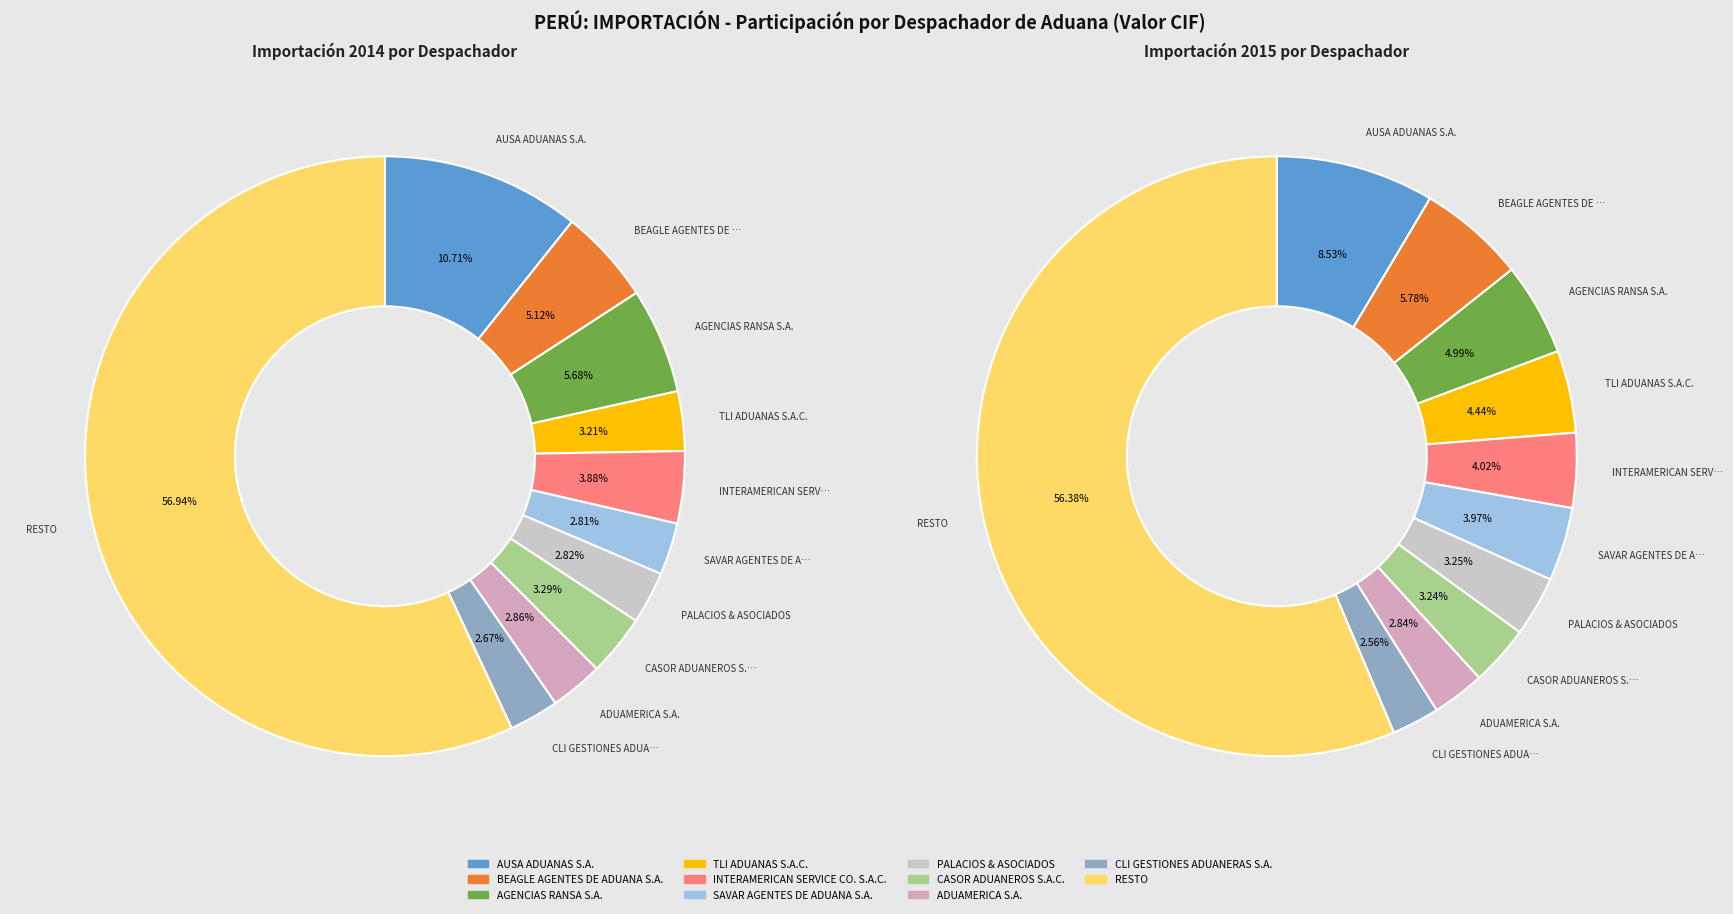

The CLI GESTIONES ADUANERAS S.A. slice represents 16% of the pie. True or false?

False